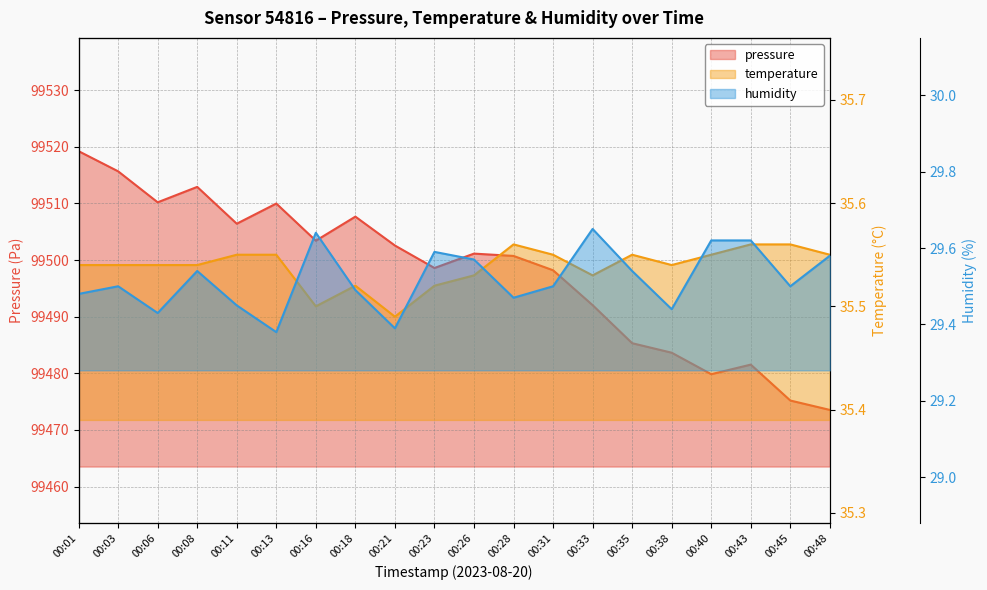

List the series in order of their peak value, lowest first.

humidity, temperature, pressure